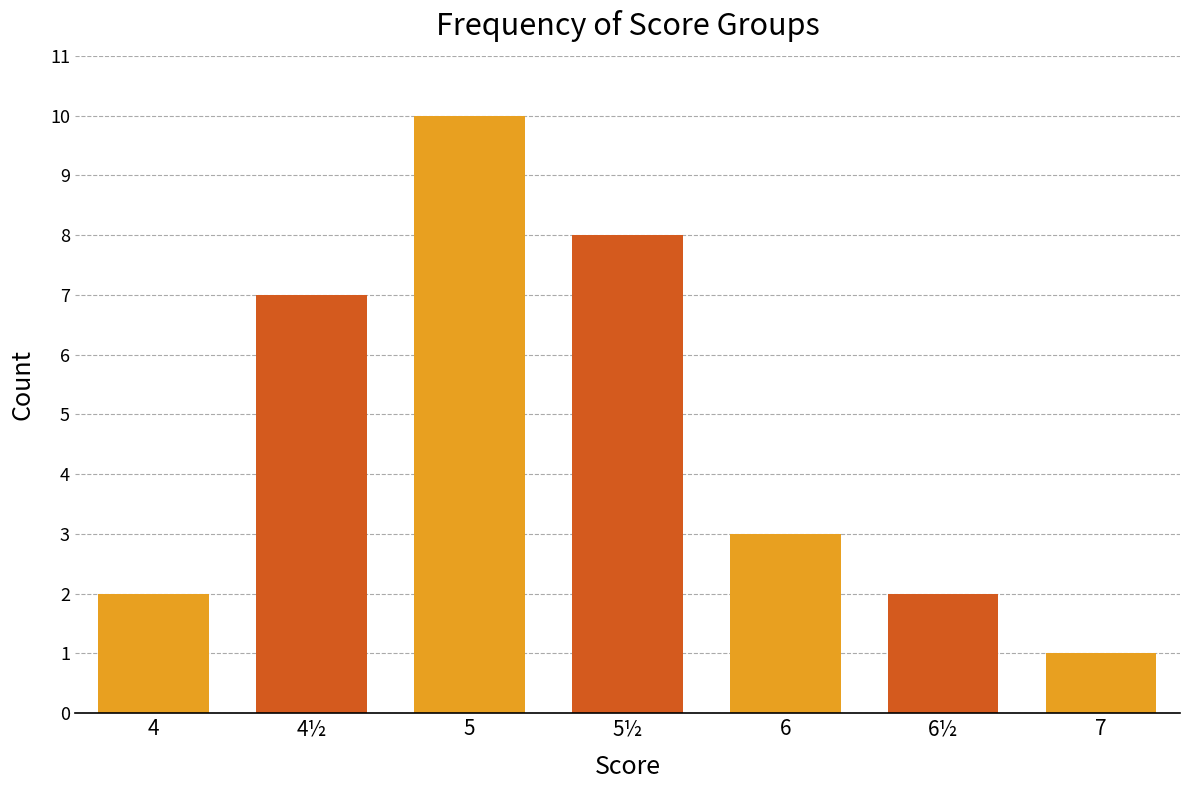

What is the sum of all values?

33